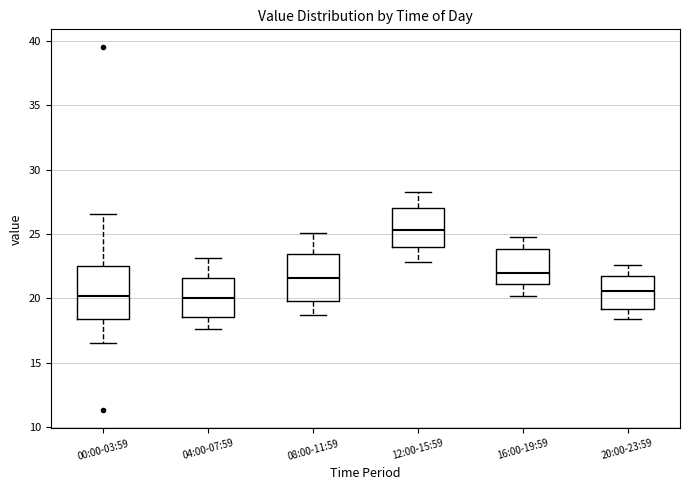

Where does the median line of the box for 00:00-03:59 sit on the y-axis? The values are not printed on the chart, so give them approximately, as read against the axis.

20.0